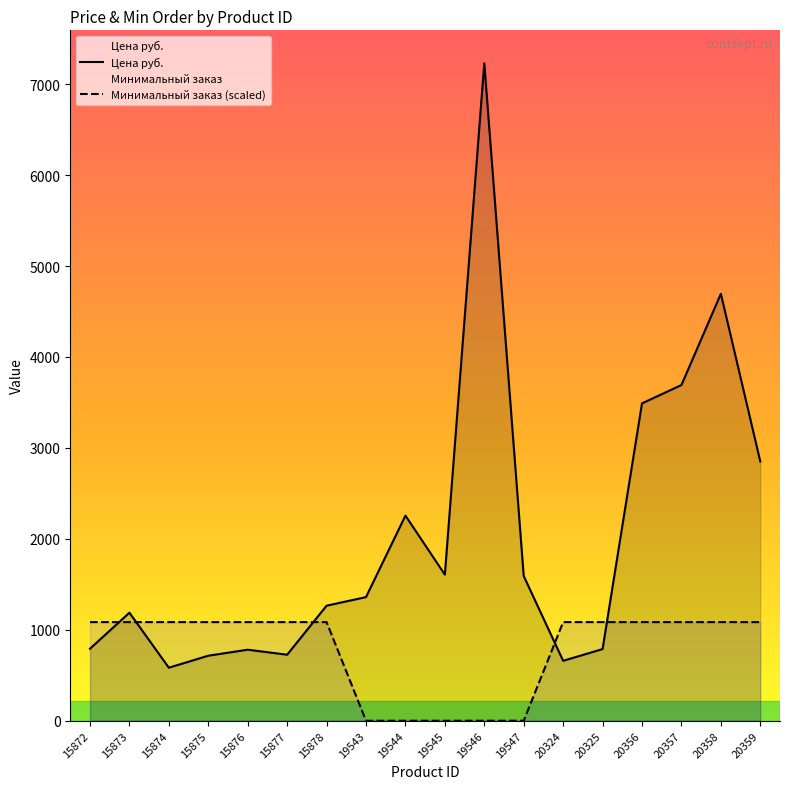

Rank the categories by Цена руб. value from lowest to highest.

15874, 20324, 15875, 15877, 15876, 20325, 15872, 15873, 15878, 19543, 19547, 19545, 19544, 20359, 20356, 20357, 20358, 19546